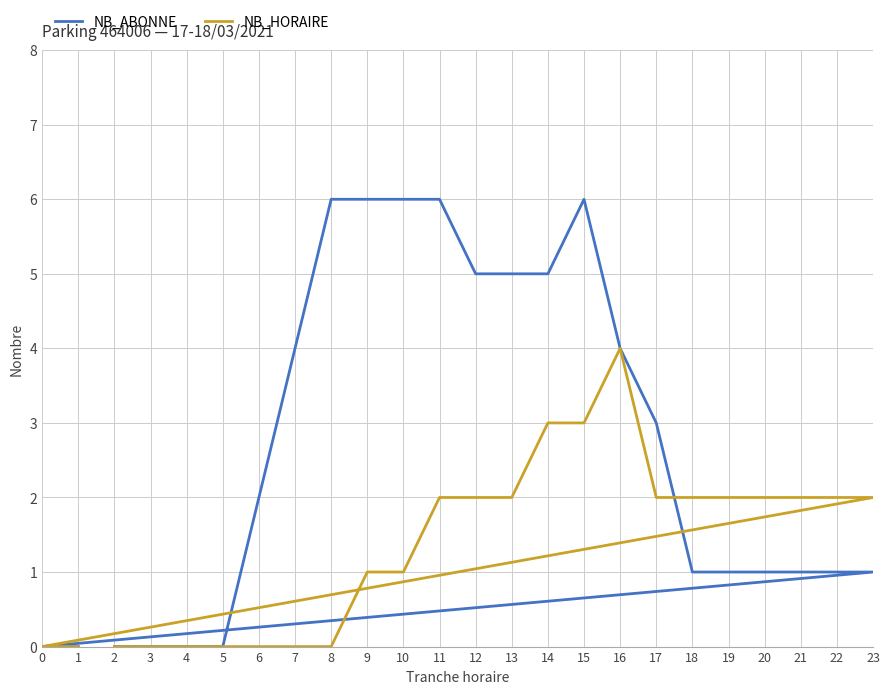

What is the highest value of the NB_HORAIRE series?

4